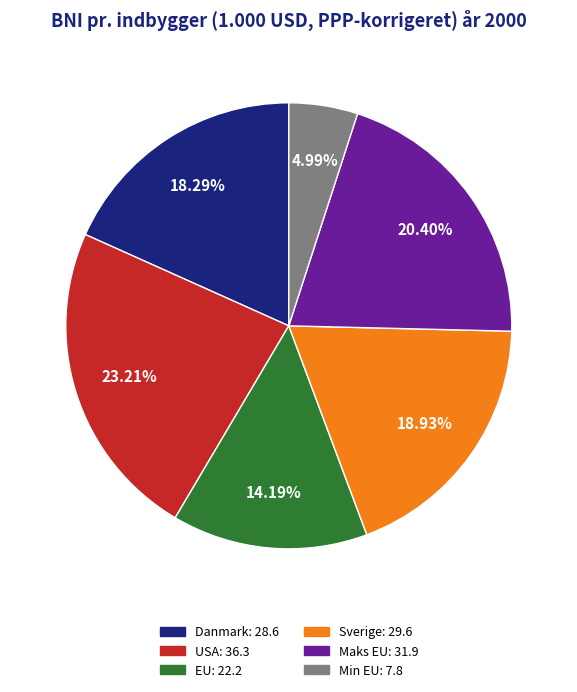

Combined, what portion of the pie is Maks EU and EU?

34.6%